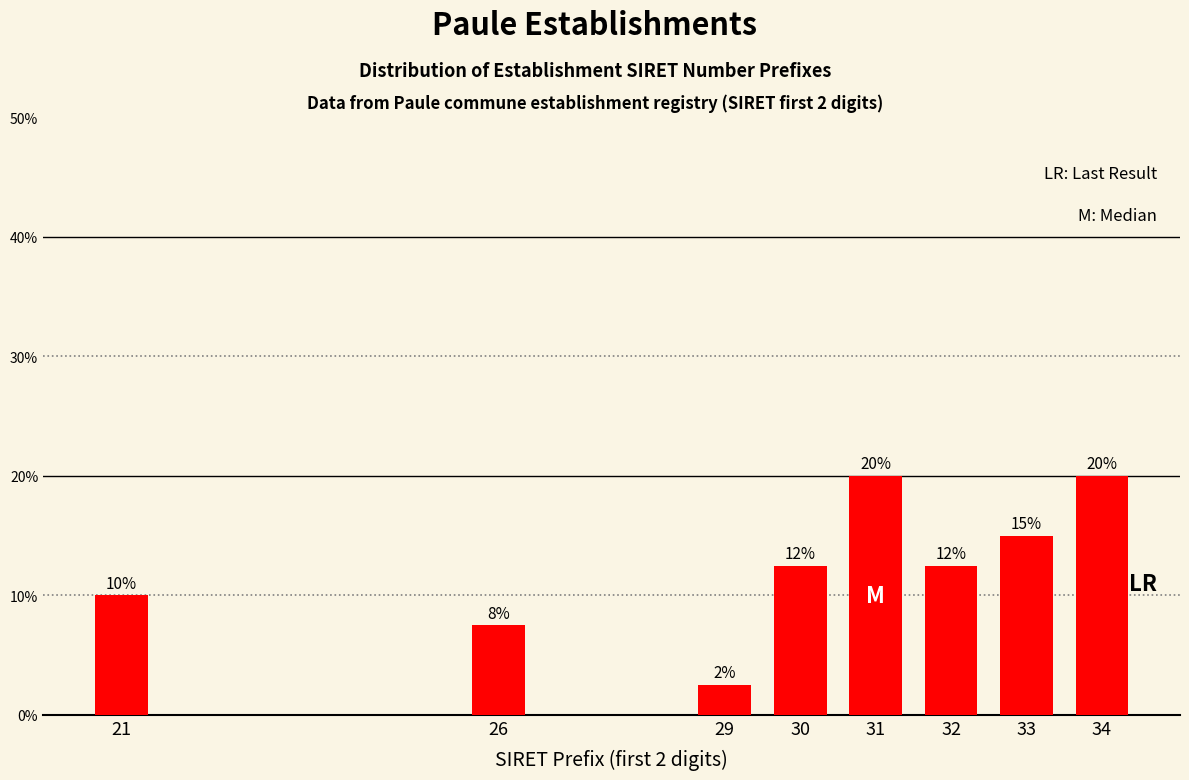

The value at 21 is 4.0. True or false?

False